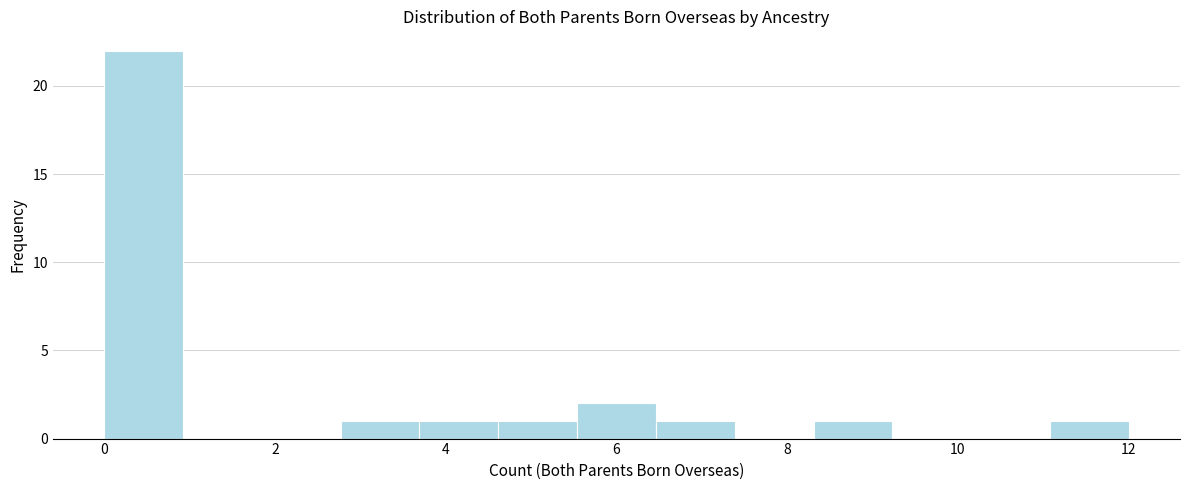

How tall is the bar that spans 11.0 to 12.0 on the x-axis? Neither the bar edges nor the heights are printed on the chart, so give them approximately, as read against the axes.

1